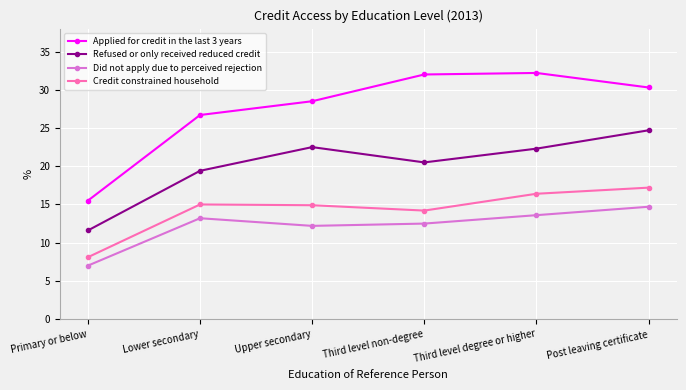

At which label does Applied for credit in the last 3 years first exceed 30?

Third level non-degree